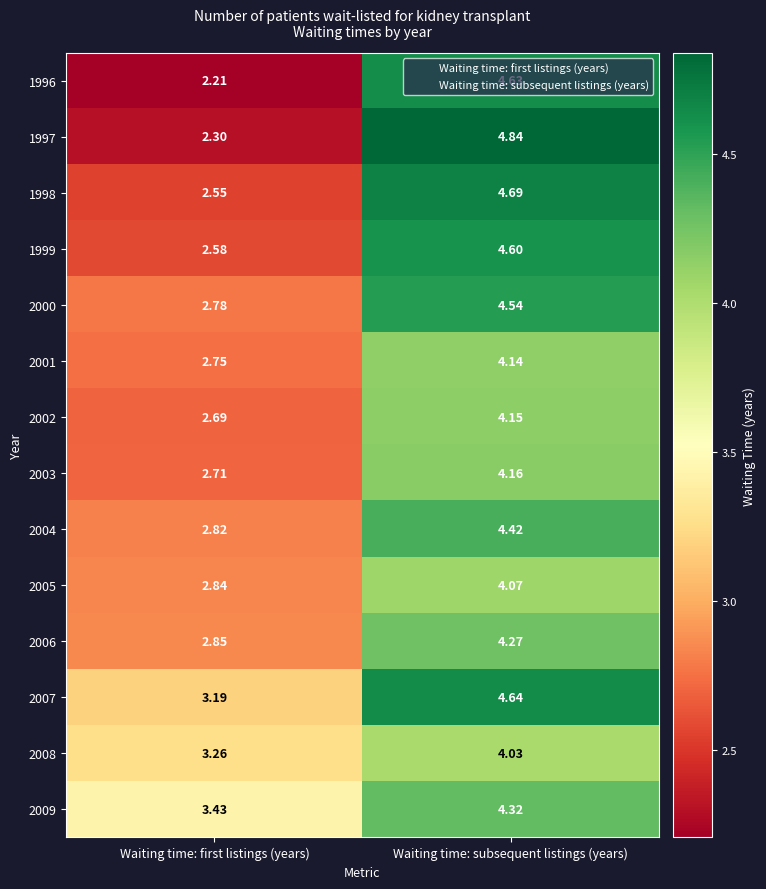

Rank the categories by 1996 value from lowest to highest.

Waiting time: first listings (years), Waiting time: subsequent listings (years)